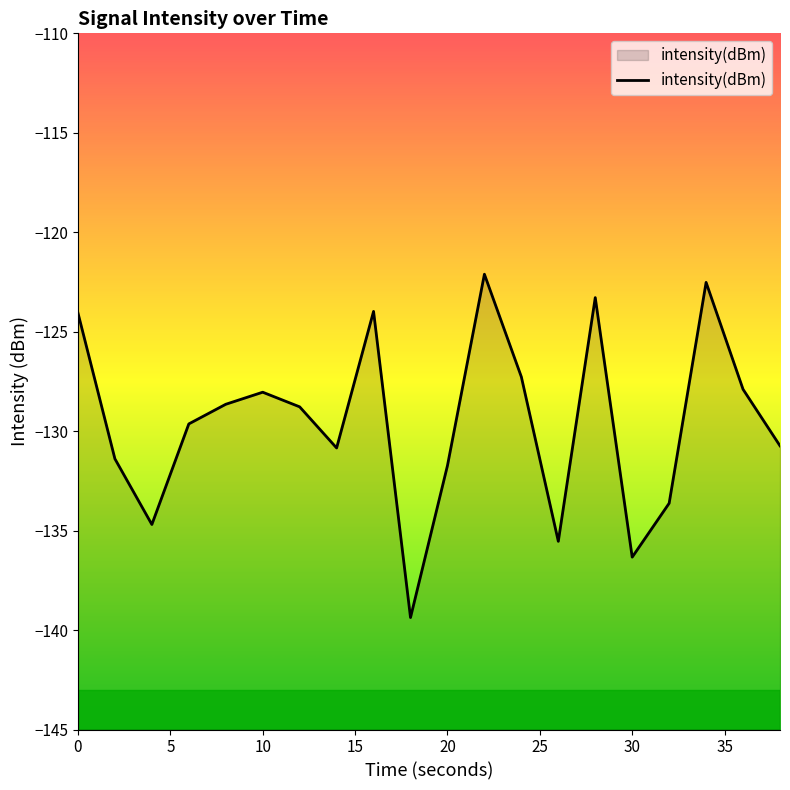

What is the minimum value shown in the chart?

-139.4